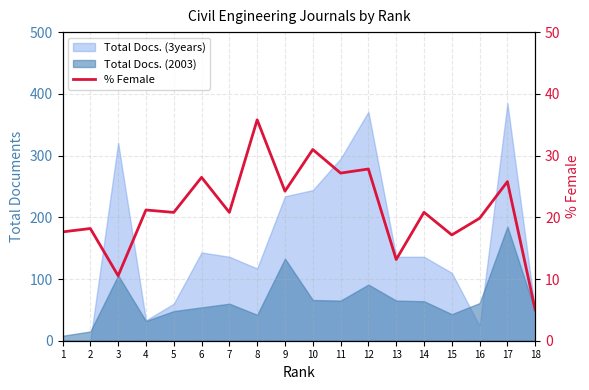

True or false: the data has more than 0 interior local peaks.

True